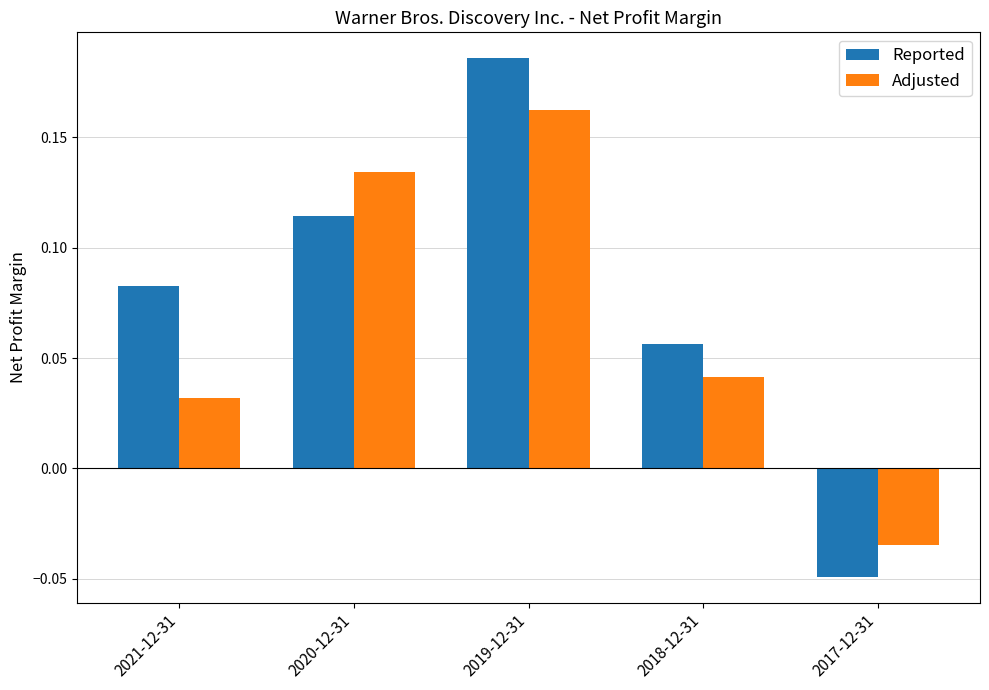

At which label does Adjusted reach its minimum?

2017-12-31